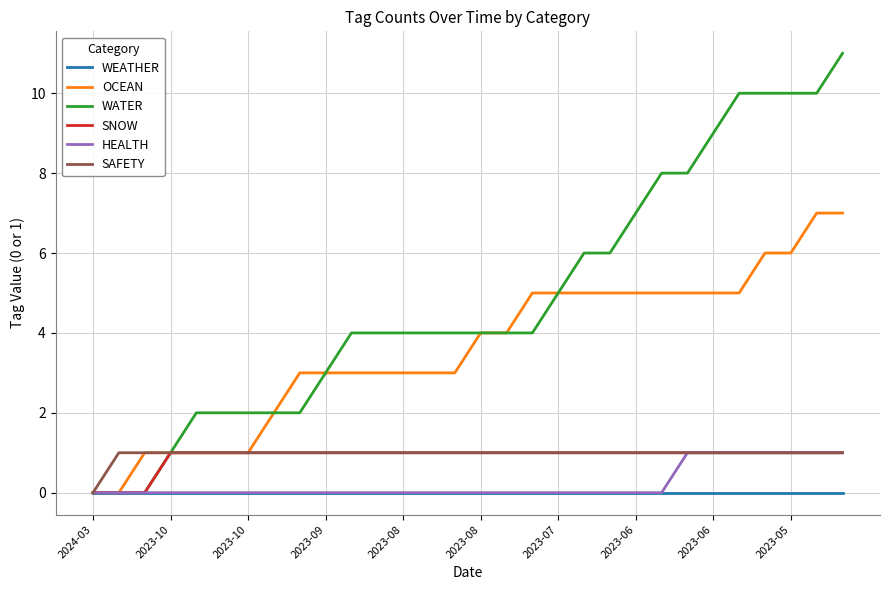

What is the maximum value shown in the chart?

11